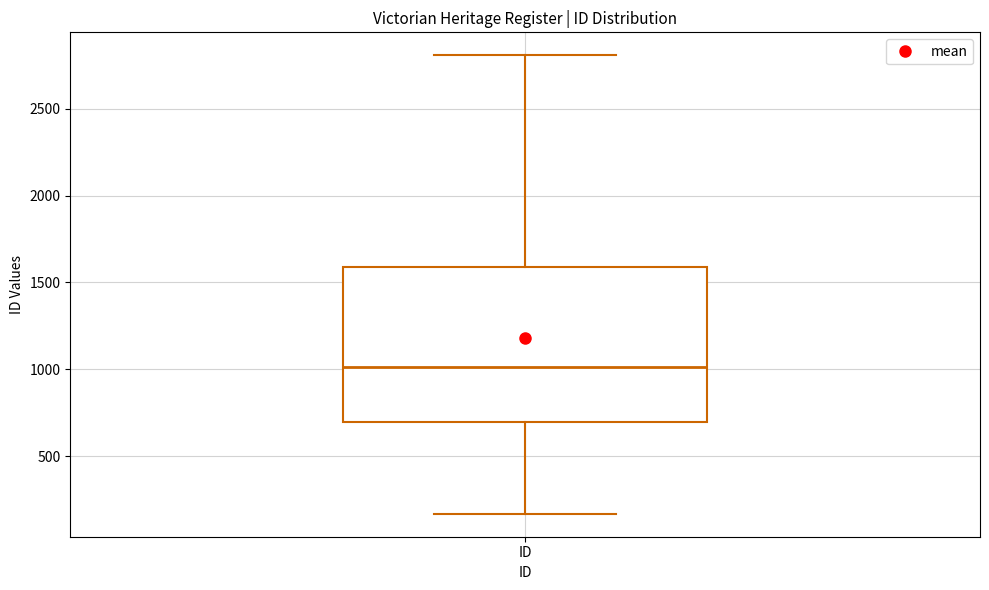

Transcribe this box plot: give where the median line is, the range the box spans, and where the two whiskers end, as read against the y-axis. The values are not printed on the chart, so give them approximately, as read against the axis.

median 1000, box 700 to 1600, whiskers 150 to 2800